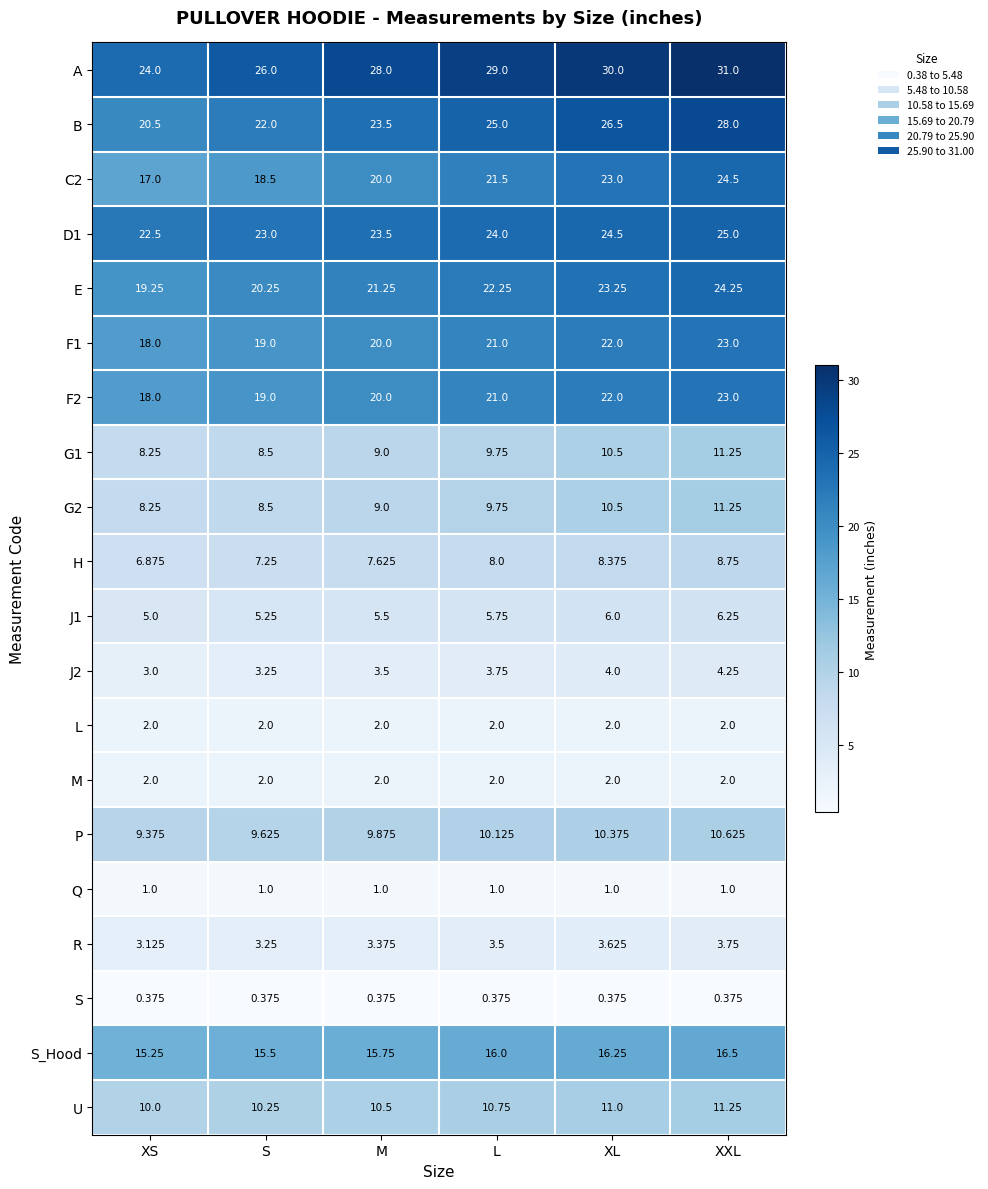

Where does the E series first go above 22?

L